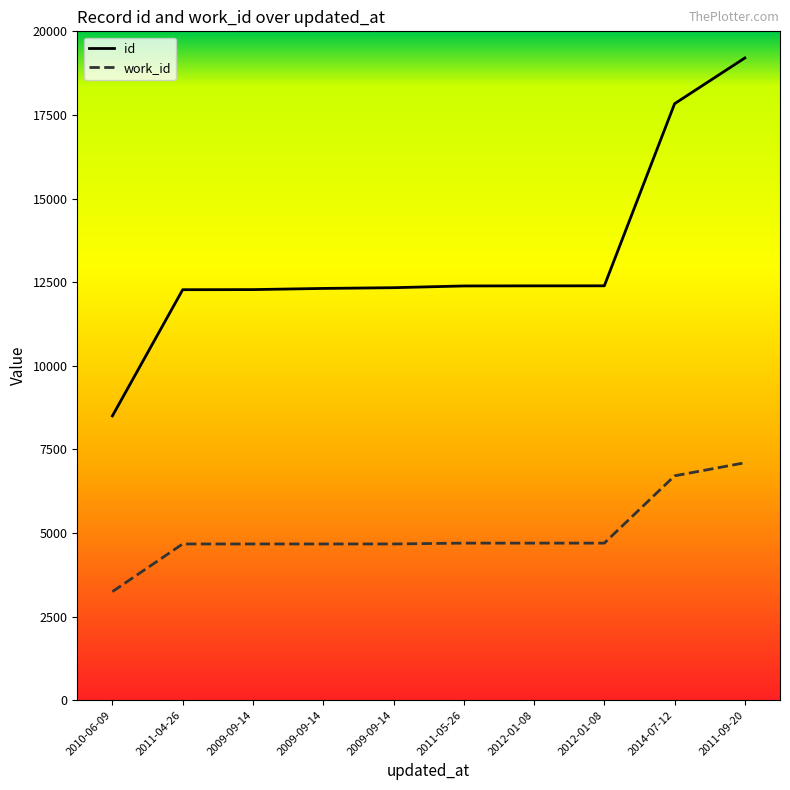

Reading right to left, what are all the values shown in this chart?

id: 2011-09-20=19204	2014-07-12=17836	2012-01-08=12390	2012-01-08=12389	2011-05-26=12386	2009-09-14=12334	2009-09-14=12312	2009-09-14=12277	2011-04-26=12274	2010-06-09=8500
work_id: 2011-09-20=7099	2014-07-12=6708	2012-01-08=4696	2012-01-08=4696	2011-05-26=4696	2009-09-14=4671	2009-09-14=4671	2009-09-14=4671	2011-04-26=4671	2010-06-09=3246